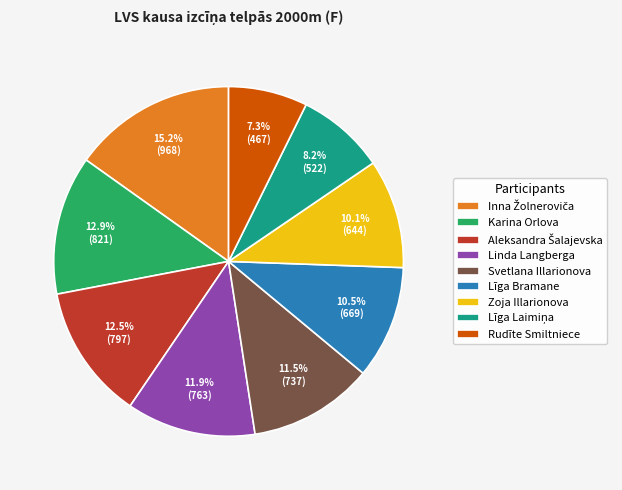

To the nearest percent, what is the average slice percentage?

11%